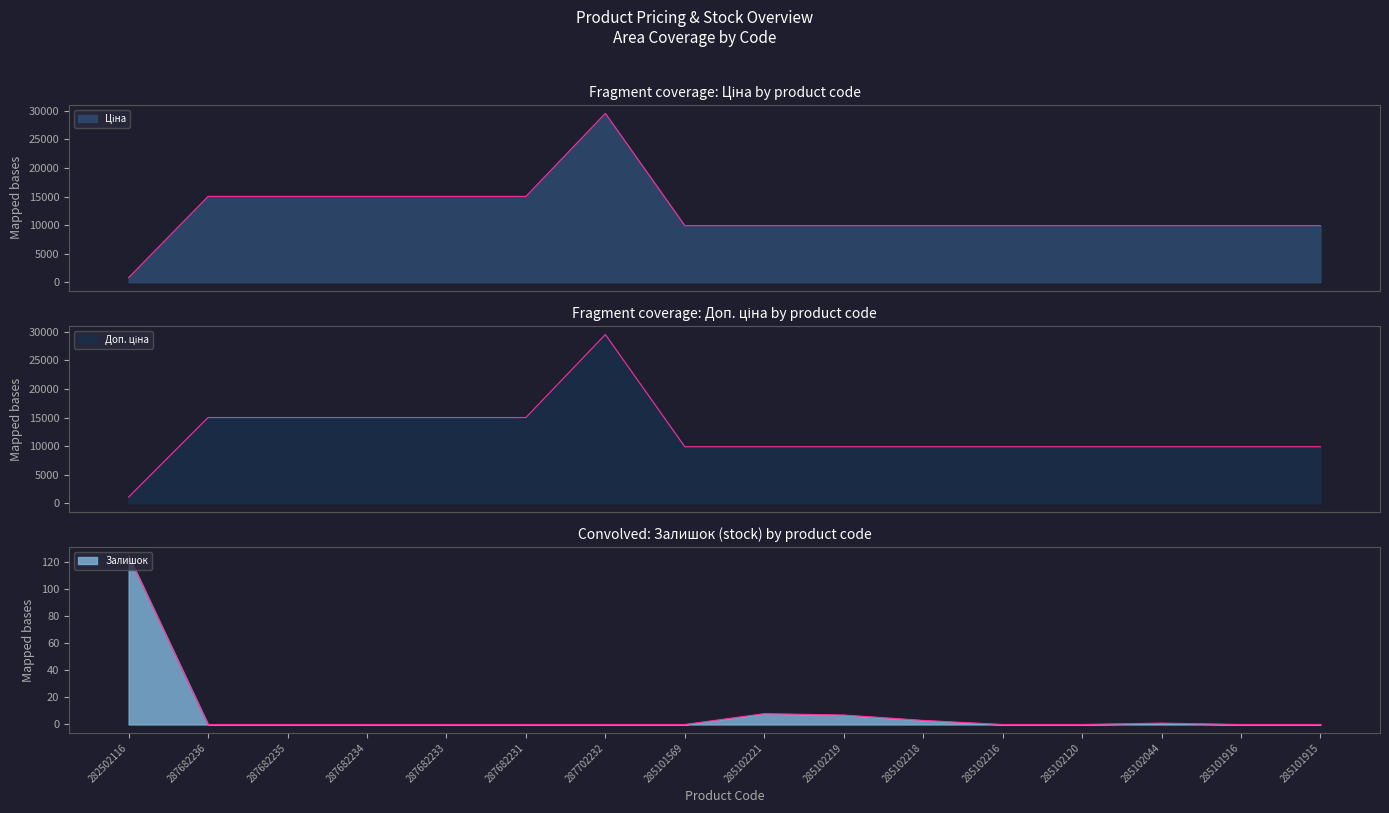

Which has a higher value, 287682235 or 285102216?

287682235